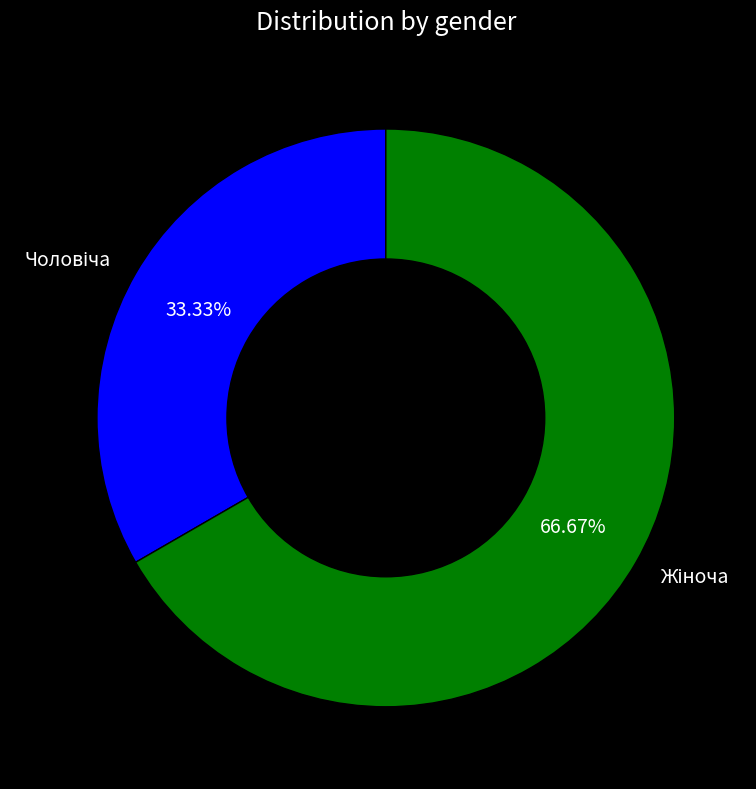

How many slices are in this pie chart?

2